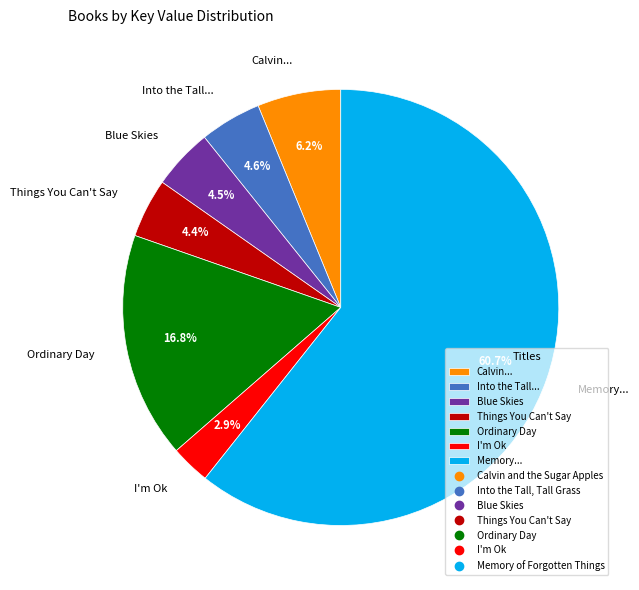

How much of the chart is everything except Things You Can't Say?

95.6%